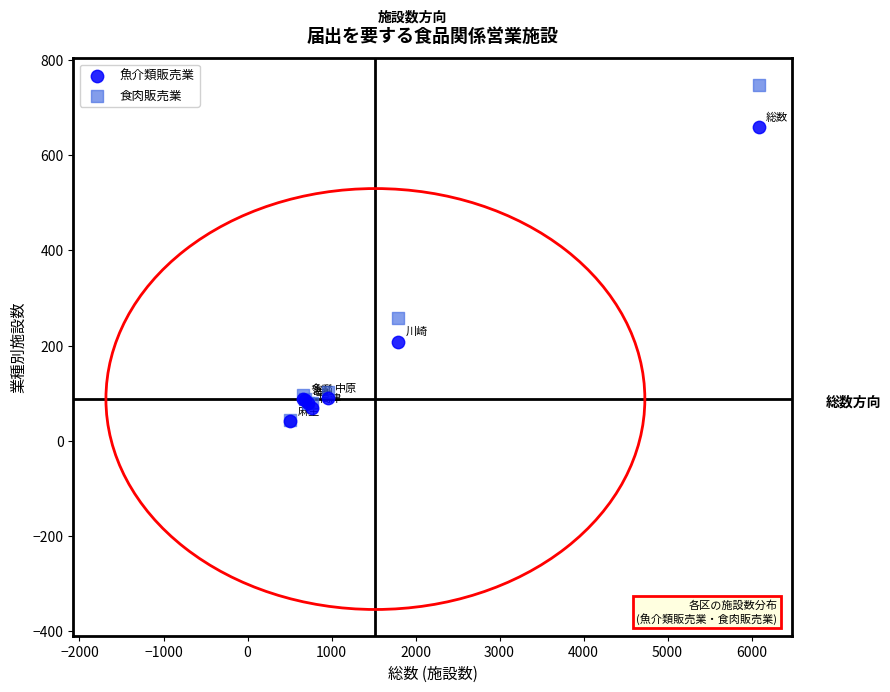

Which series reaches the maximum Y coordinate?

食肉販売業